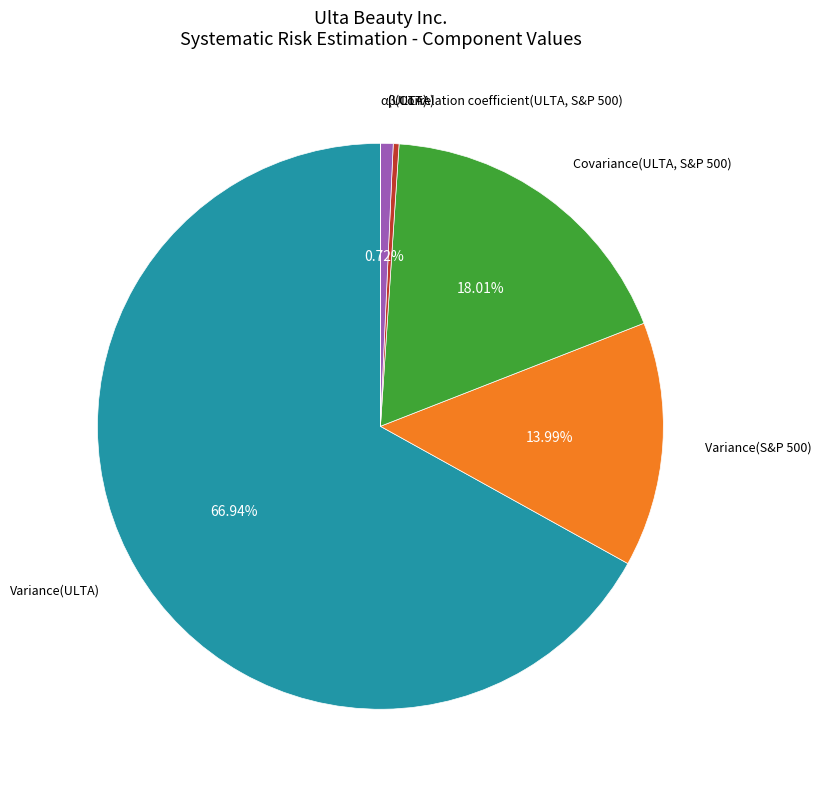

The β(ULTA) slice represents 1% of the pie. True or false?

True